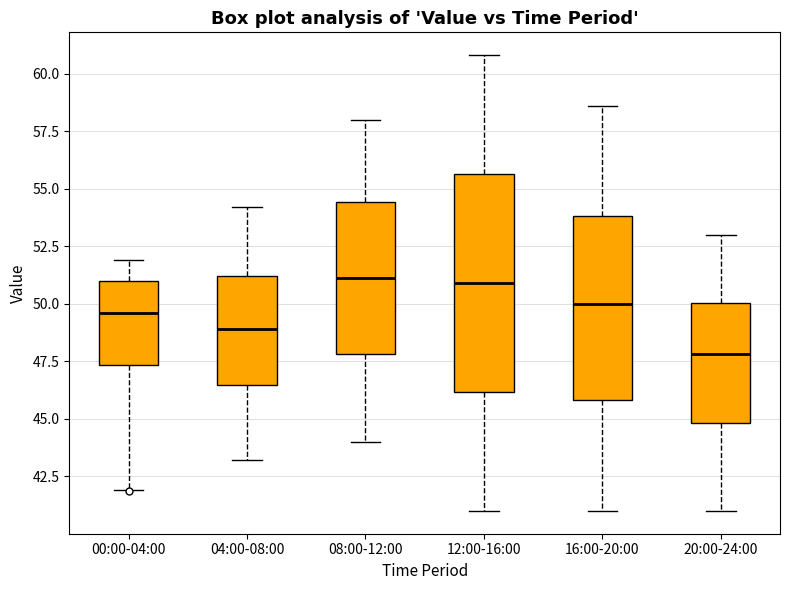

Reading left to right, transcribe this box plot: for each box, give where its median line is, the range the box spans, and where its two whiskers end, as read against the y-axis. The values are not printed on the chart, so give them approximately, as read against the axis.

00:00-04:00: median 49.5, box 47.5 to 51.0, whiskers 42.0 to 52.0
04:00-08:00: median 49.0, box 46.5 to 51.0, whiskers 43.0 to 54.0
08:00-12:00: median 51.0, box 48.0 to 54.5, whiskers 44.0 to 58.0
12:00-16:00: median 51.0, box 46.0 to 55.5, whiskers 41.0 to 61.0
16:00-20:00: median 50.0, box 46.0 to 54.0, whiskers 41.0 to 58.5
20:00-24:00: median 48.0, box 45.0 to 50.0, whiskers 41.0 to 53.0